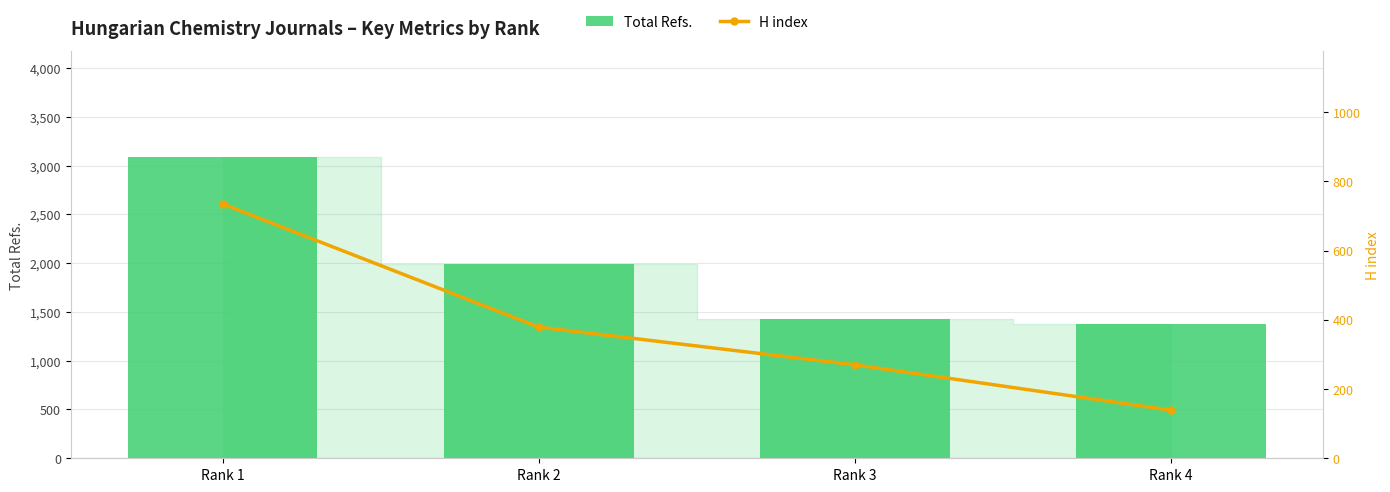

What is the highest value of the H index series?

735